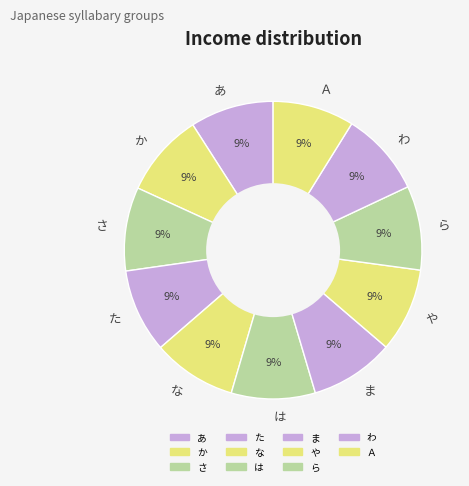

Does any single category account for the majority?

No